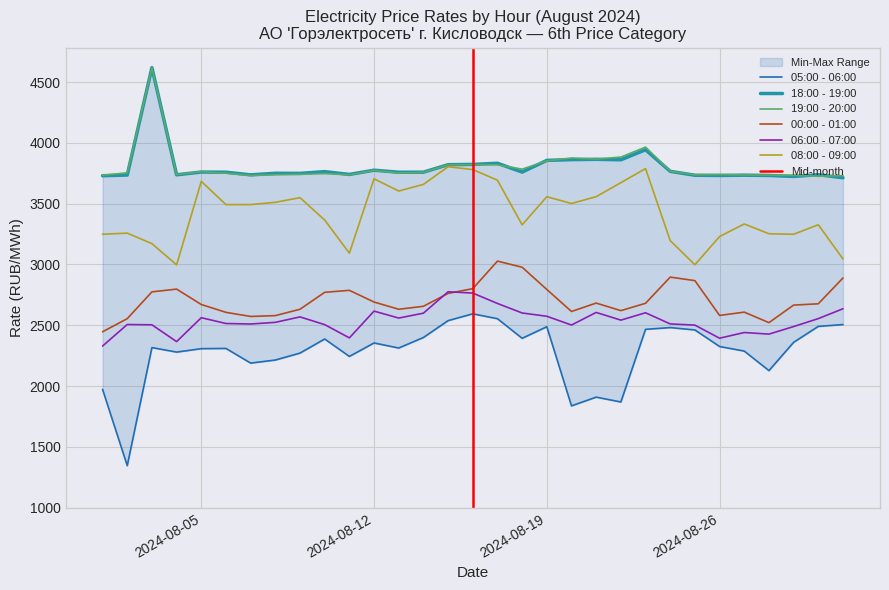

True or false: 05:00 - 06:00 and 00:00 - 01:00 cross at least once.

False